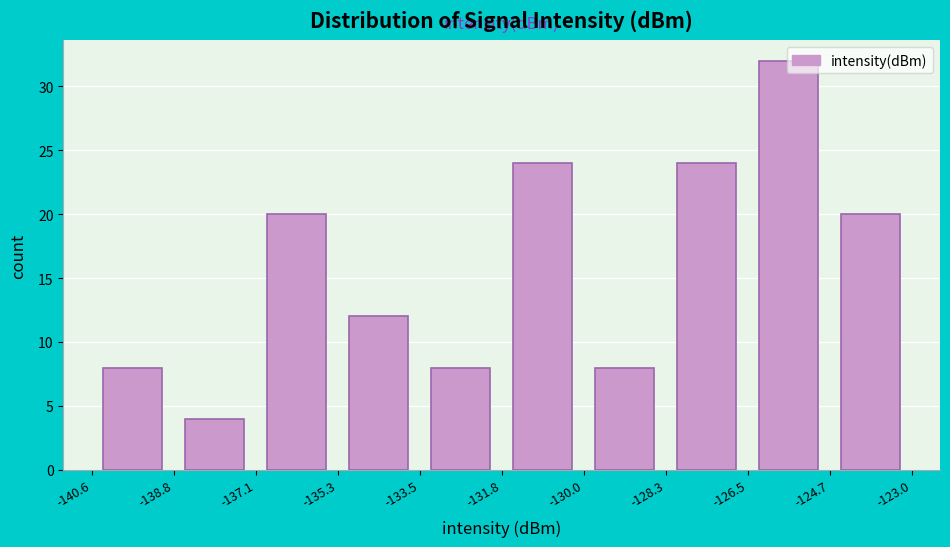

Reading left to right, transcribe this chart: for each bar, give the range it covers on the x-axis and its height. The values are not printed on the chart, so give them approximately, as read against the axis.

-140.6 to -138.8: 8
-138.8 to -137.1: 4
-137.1 to -135.3: 20
-135.3 to -133.5: 12
-133.5 to -131.8: 8
-131.8 to -130.0: 24
-130.0 to -128.3: 8
-128.3 to -126.5: 24
-126.5 to -124.7: 32
-124.7 to -123.0: 20